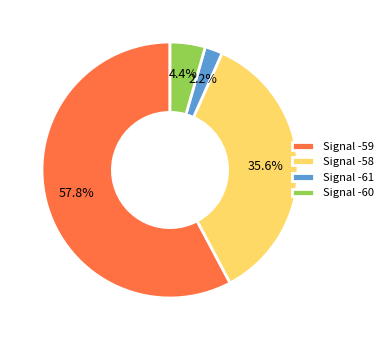

What is the smallest slice in the pie chart?

Signal -61